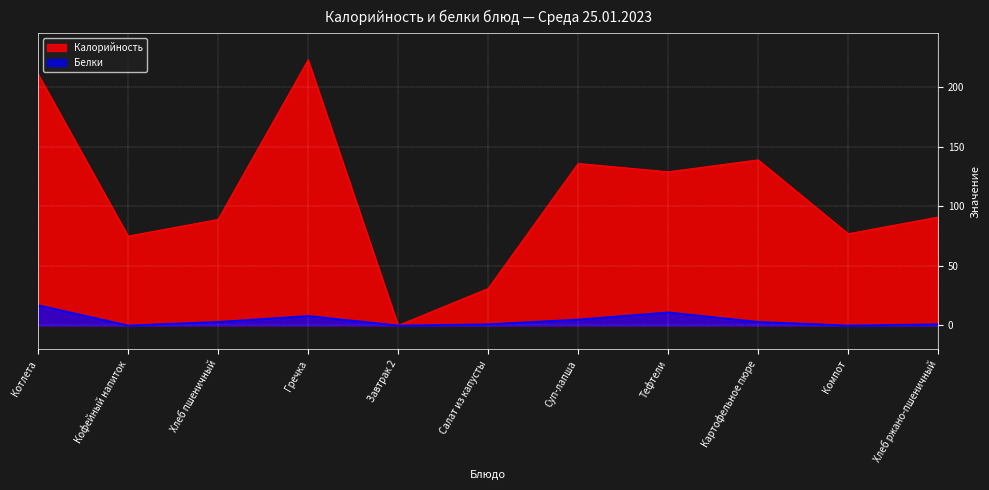

The Белки series shows 2 at Хлеб пшеничный. True or false?

False